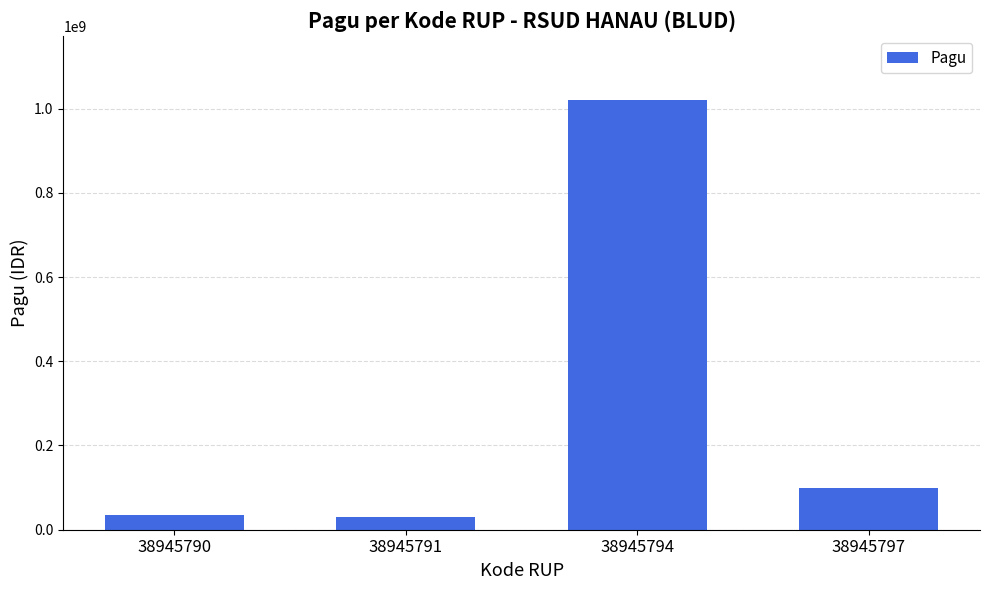

What is the difference between the maximum and minimum values?

990000000